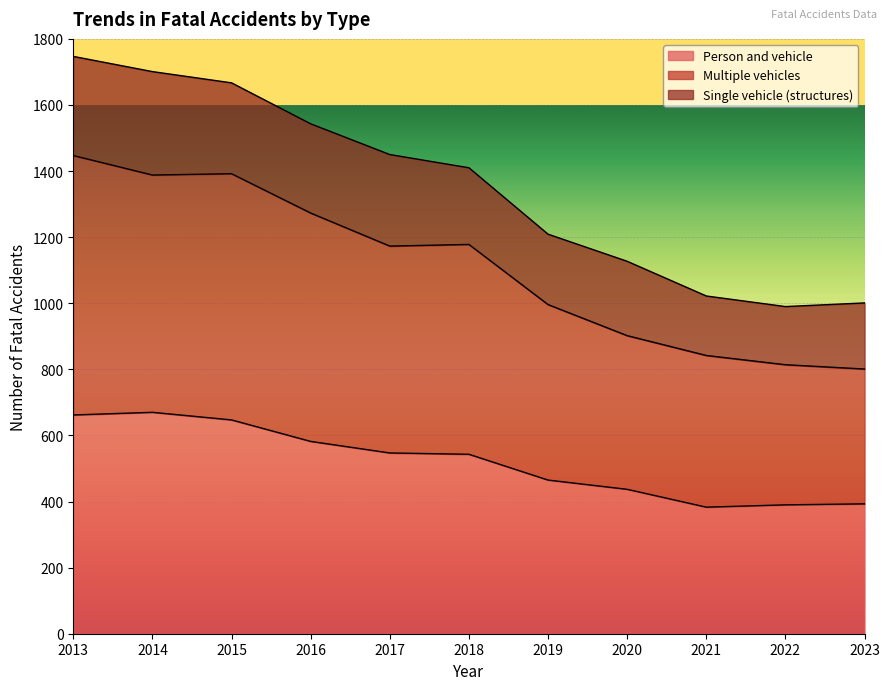

List the labels in order of Multiple vehicles value, largest first.

2013, 2015, 2014, 2016, 2018, 2017, 2019, 2020, 2021, 2022, 2023